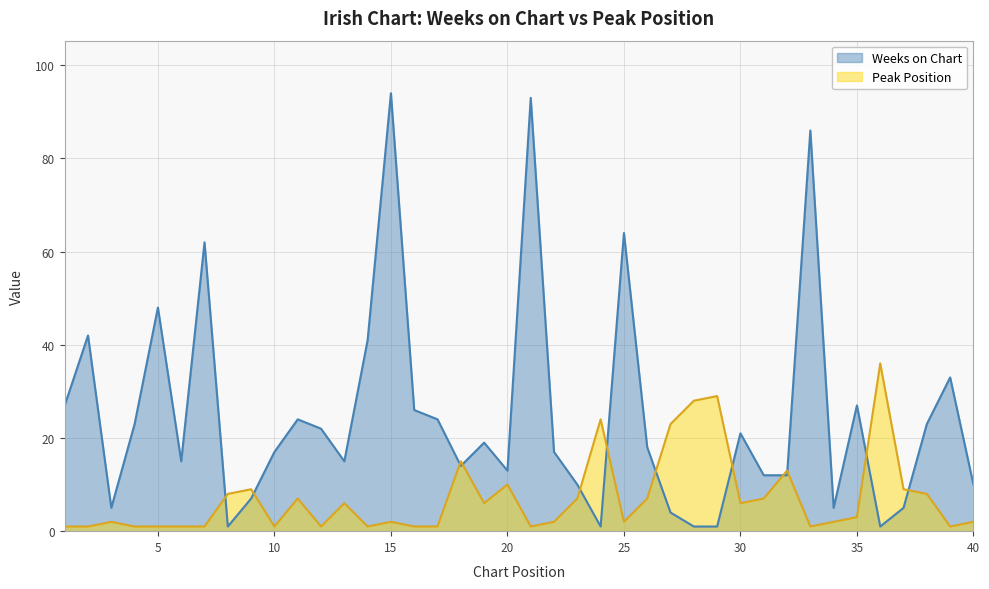

At 7, list the series in order from largest to smallest.

Weeks on Chart, Peak Position